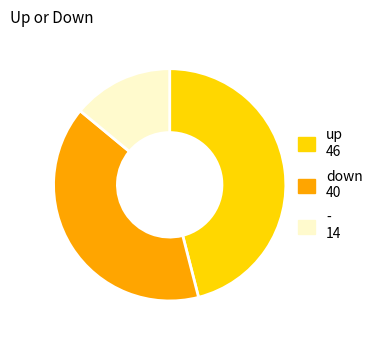

How many segments does this pie chart have?

3